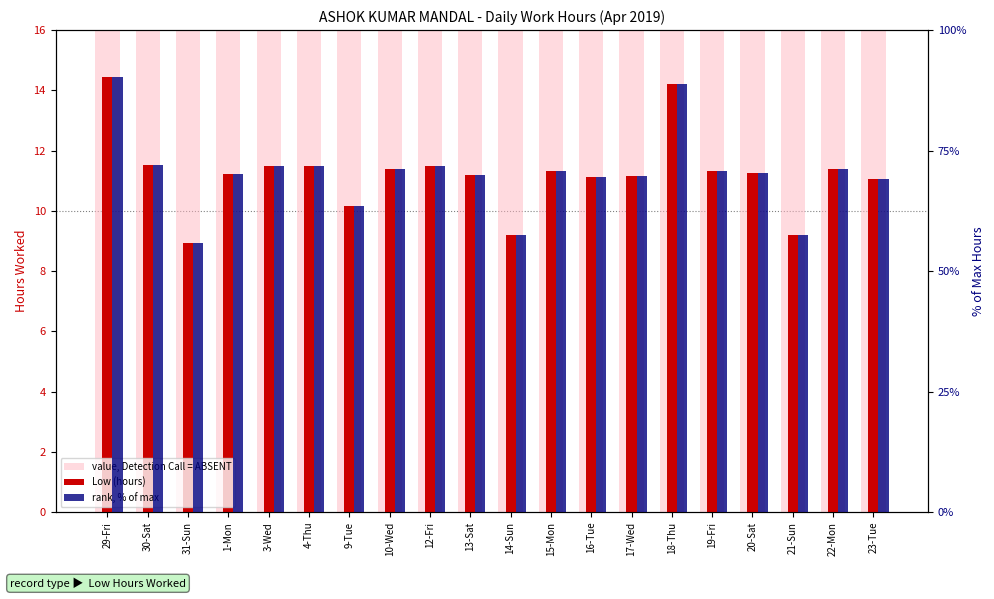

At which label is Low (hours) closest to 11?

23-Tue